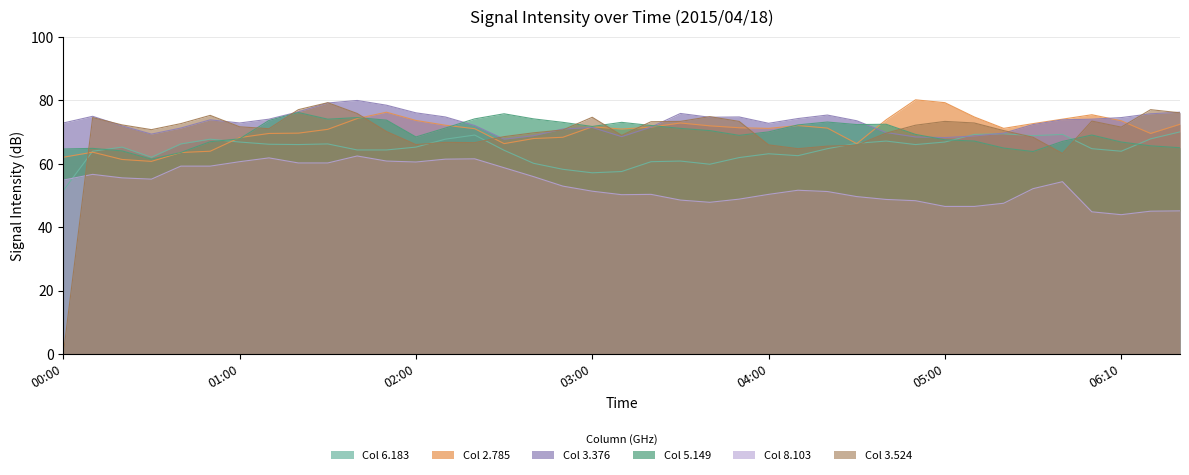

Which label corresponds to the largest value in the chart?

2015/04/18 04:50